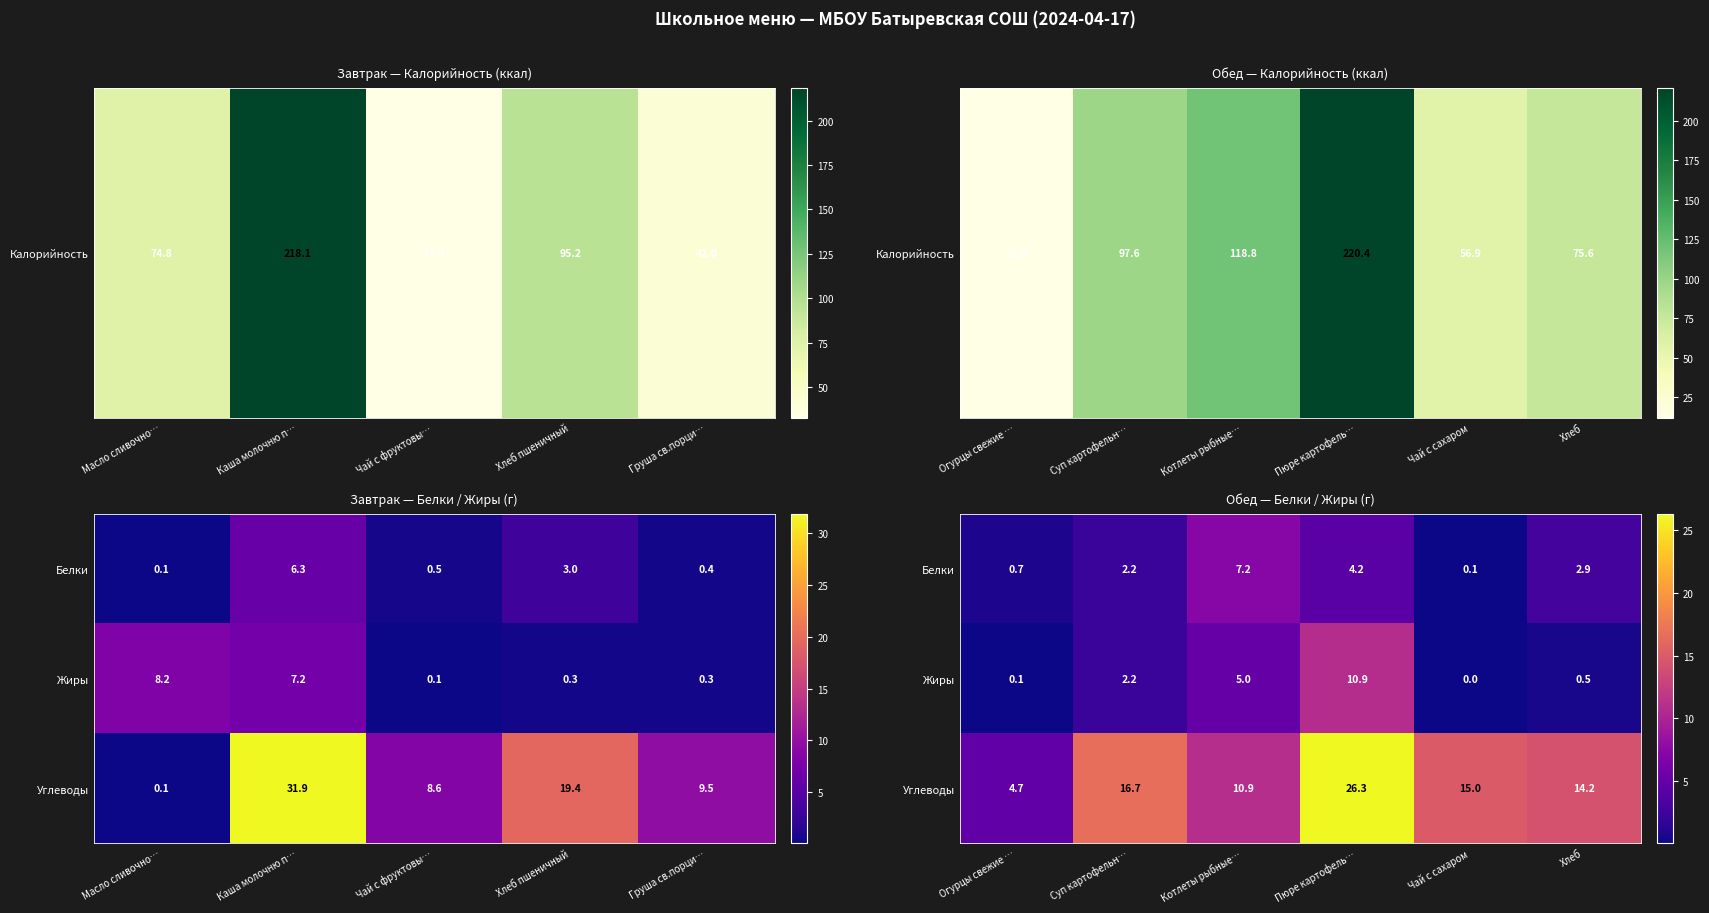

What is the difference between the second highest and second lowest values in the Жиры series?

4.9